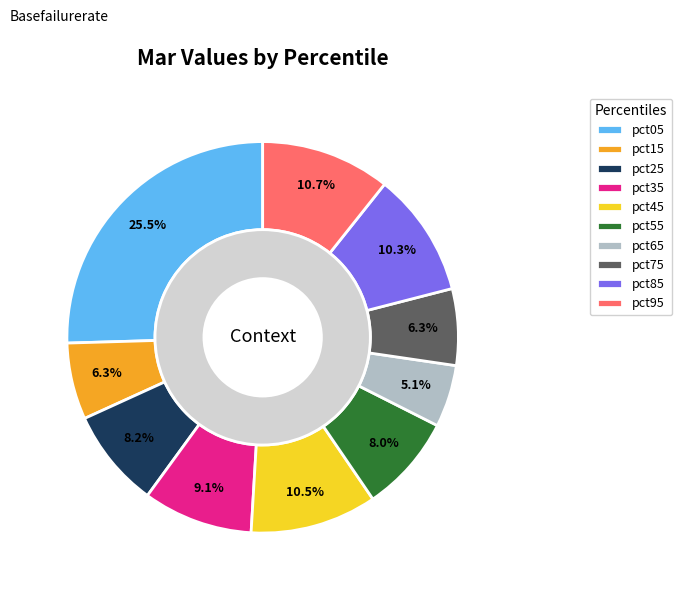

True or false: pct35 accounts for 1% of the total.

False